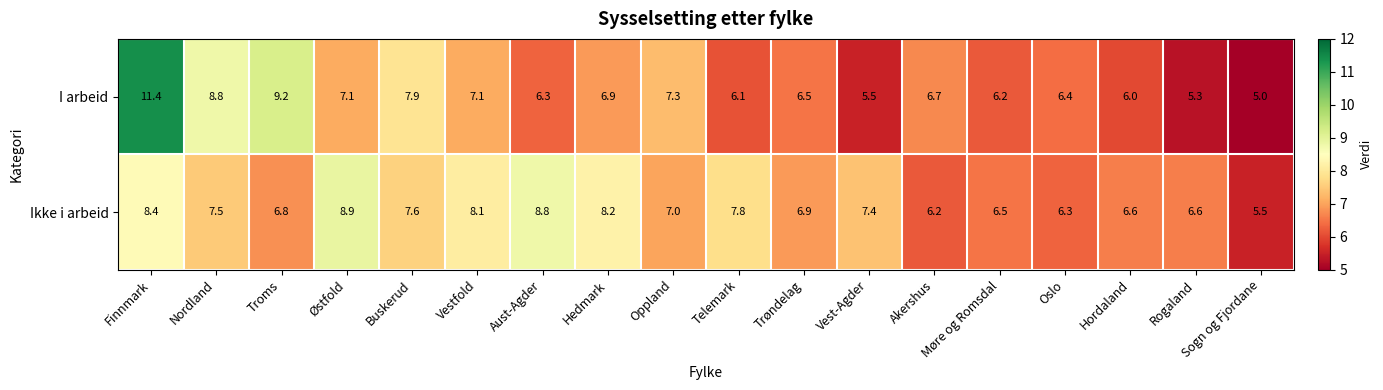

How many series are shown in this chart?

2